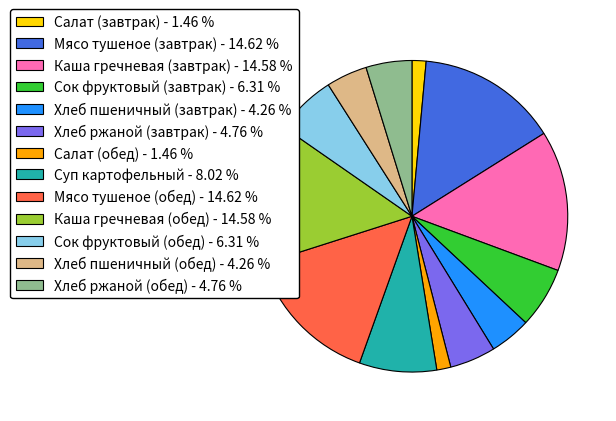

How many segments does this pie chart have?

13